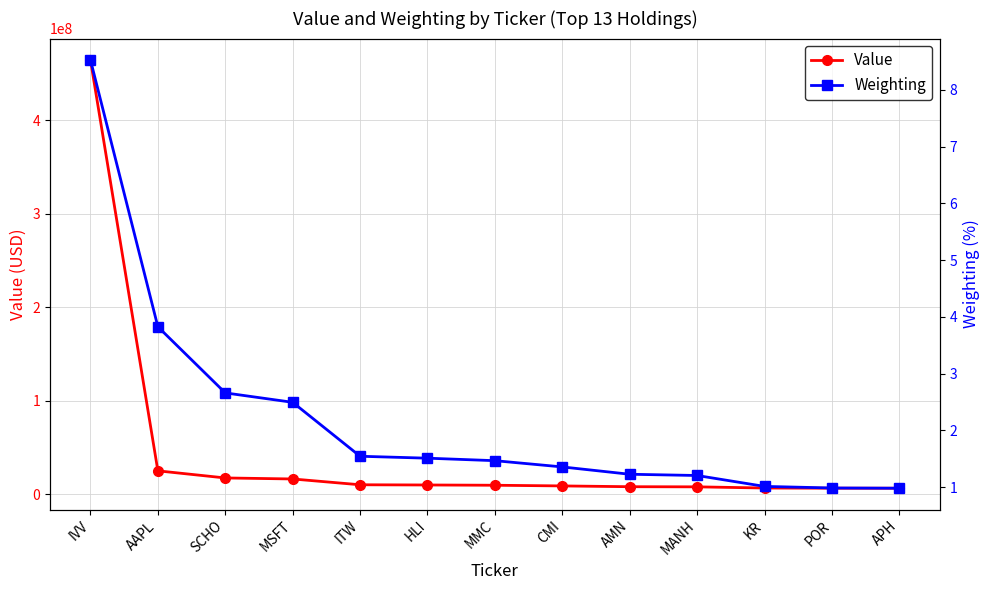

What is the label of the 12th point from the right?

AAPL